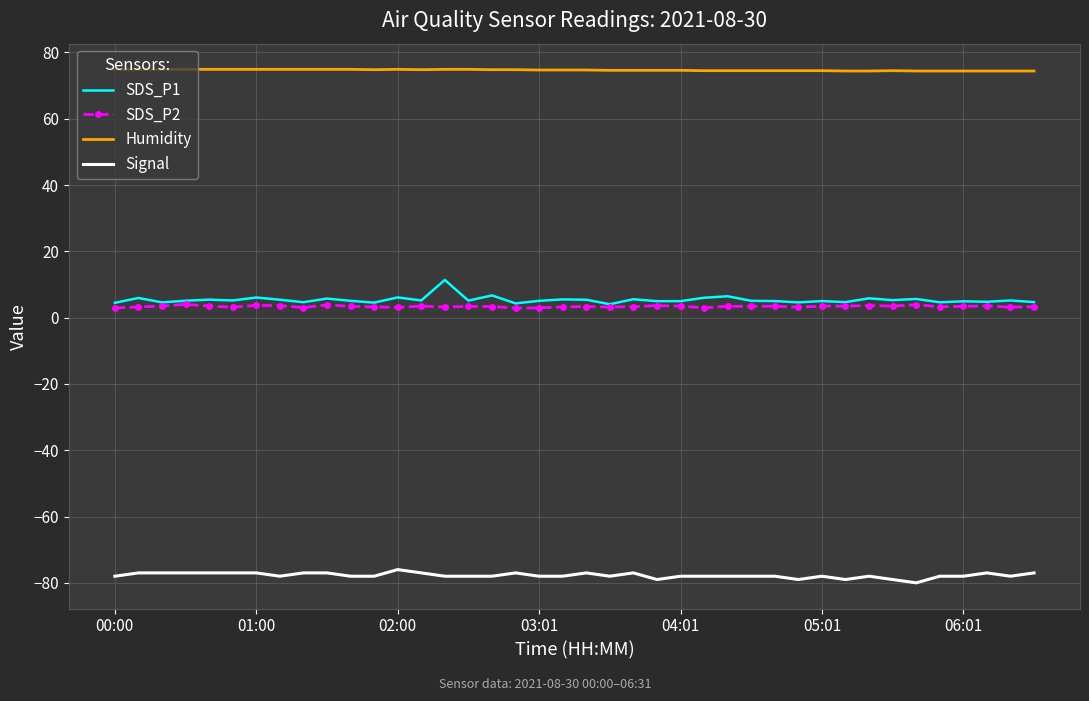

Rank the series by their maximum value, from lowest to highest.

Signal, SDS_P2, SDS_P1, Humidity